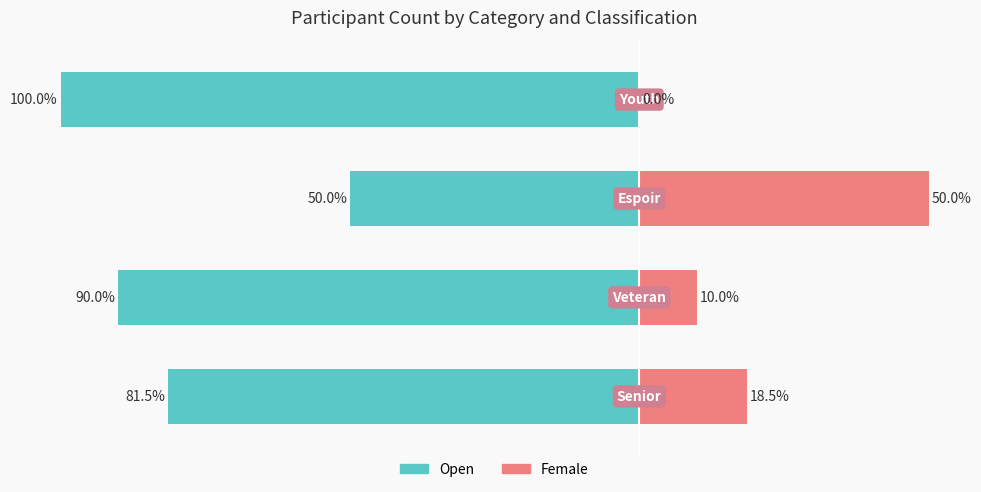

At how many categories does at least one series exceed -27?

4